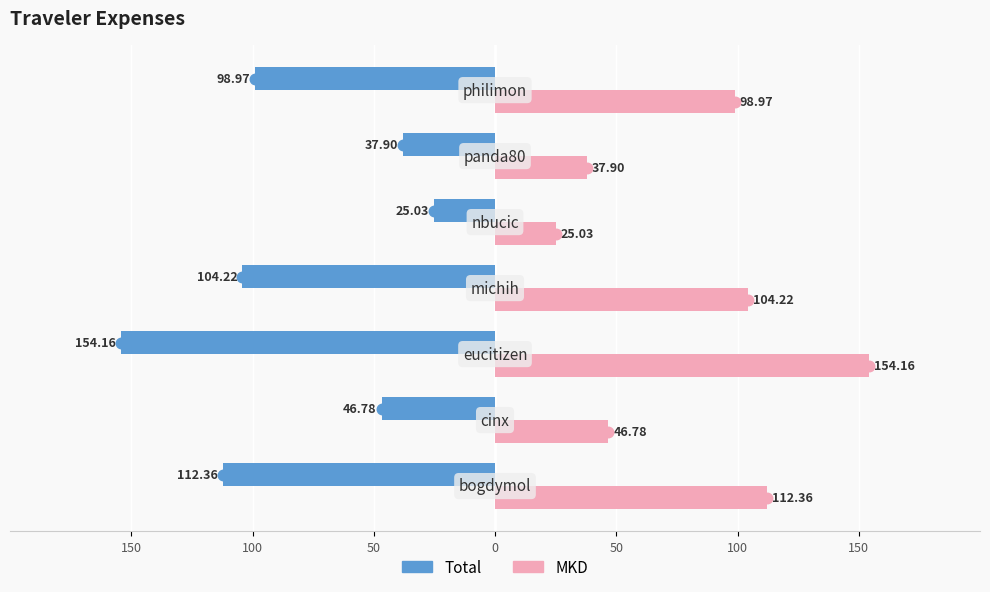

Reading left to right, extract all data points from this chart.

Total: -112.4	-46.8	-154.2	-104.2	-25.0	-37.9	-99.0
MKD: 112.4	46.8	154.2	104.2	25.0	37.9	99.0